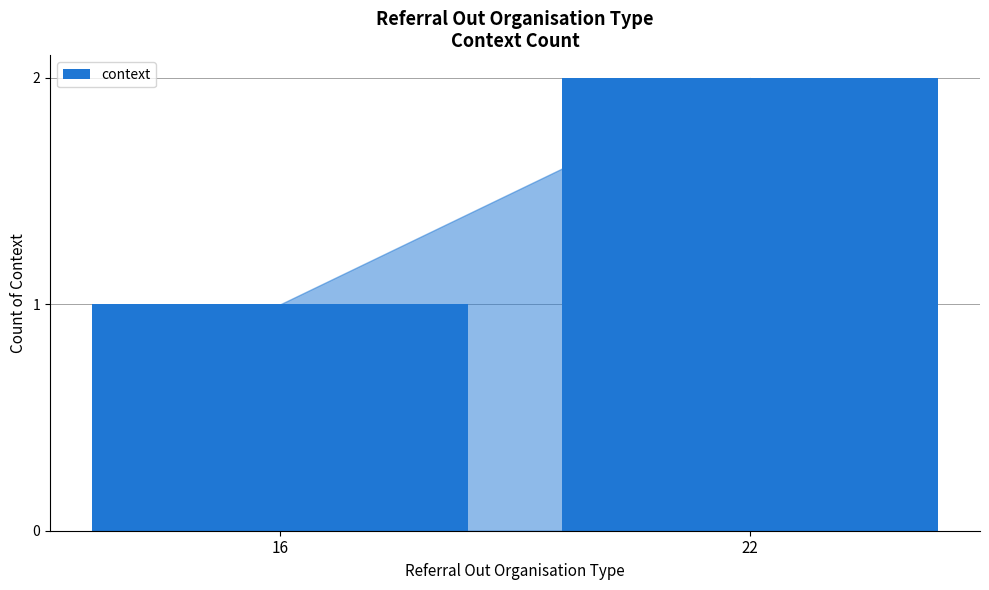

How many values are between 1 and 2?

2